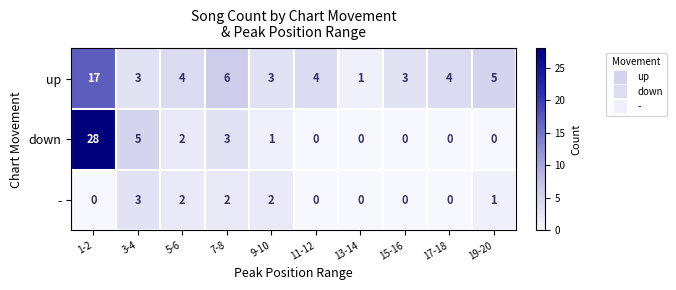

Which series has the largest range (max minus min)?

down